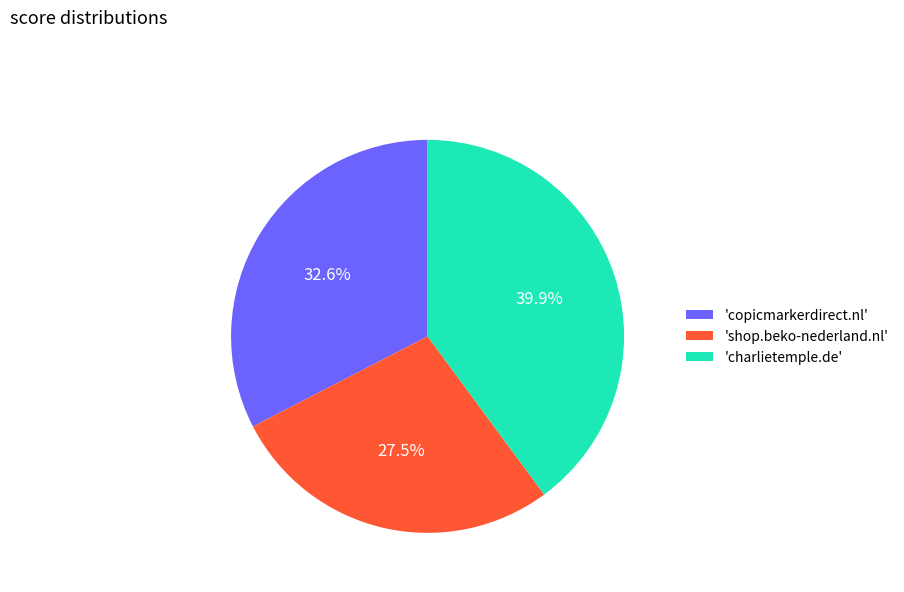

How many segments does this pie chart have?

3